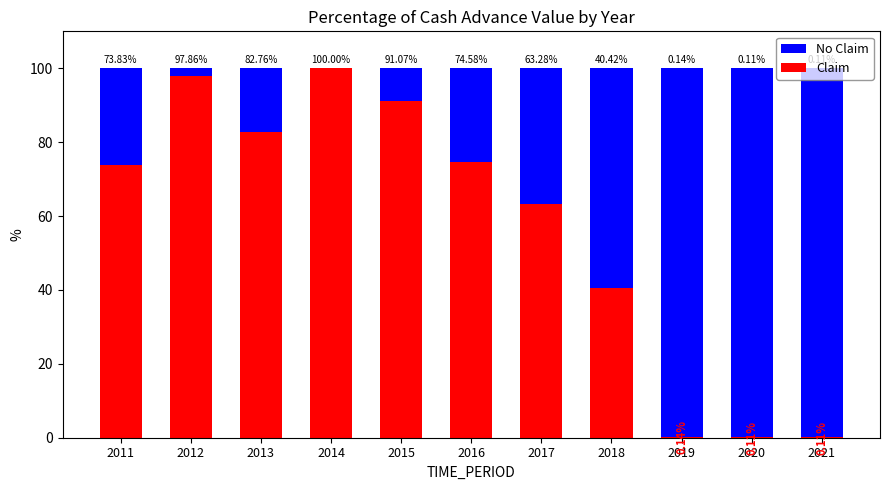

Are the bars horizontal?

No